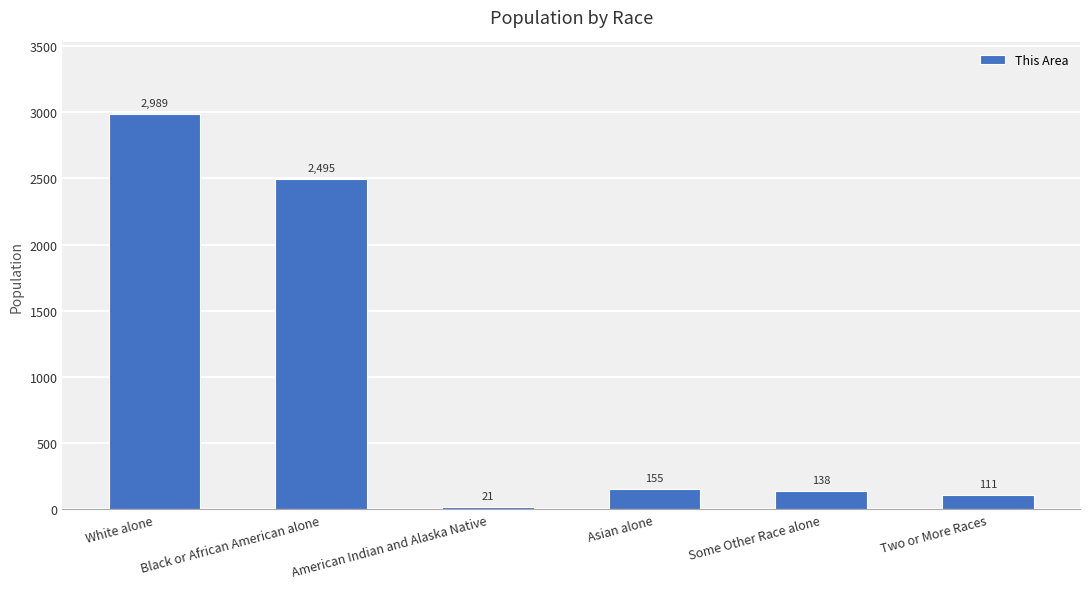

Which has a higher value, Black or African American alone or Some Other Race alone?

Black or African American alone